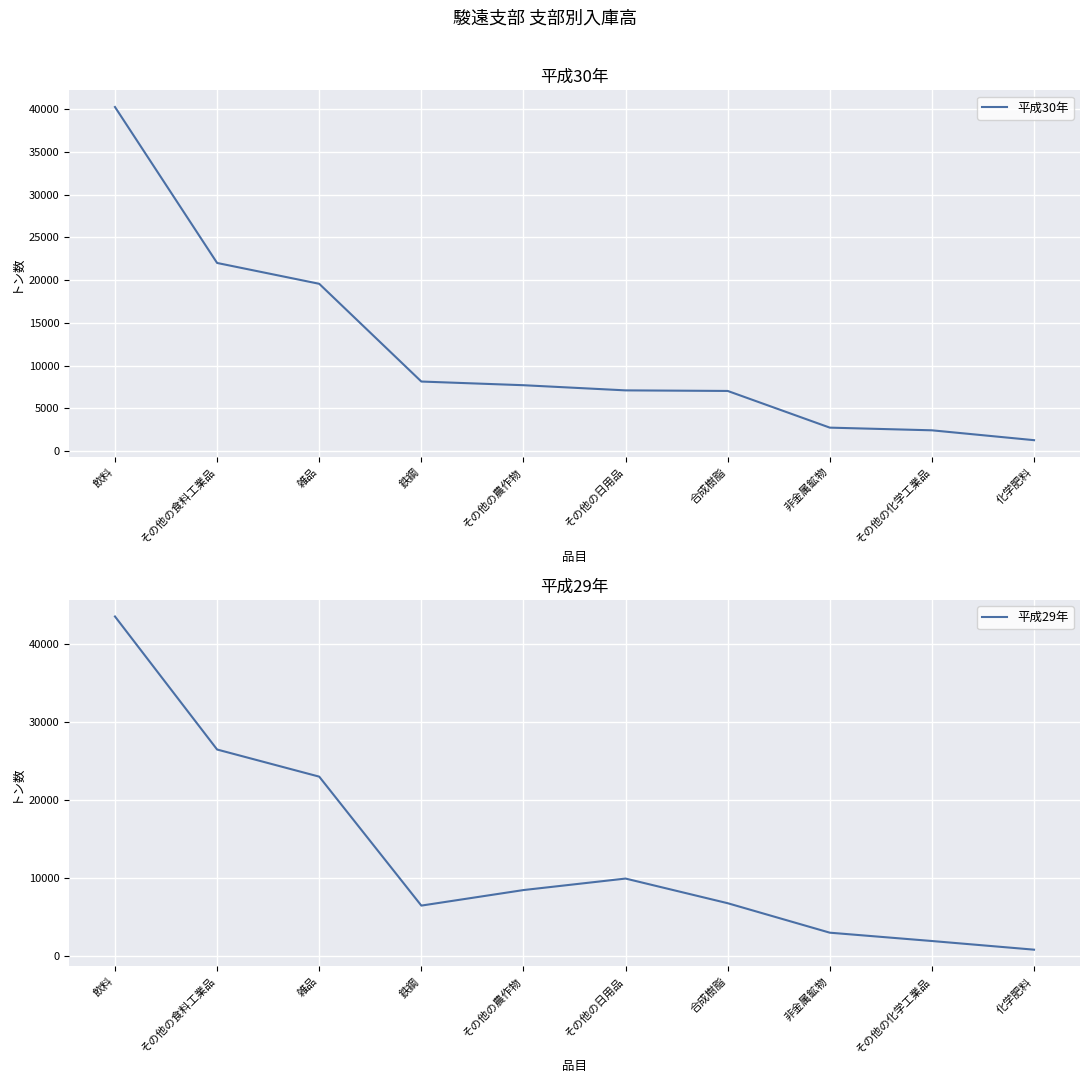

What is the value of the 平成29年 point at the 3rd from the left?

22986